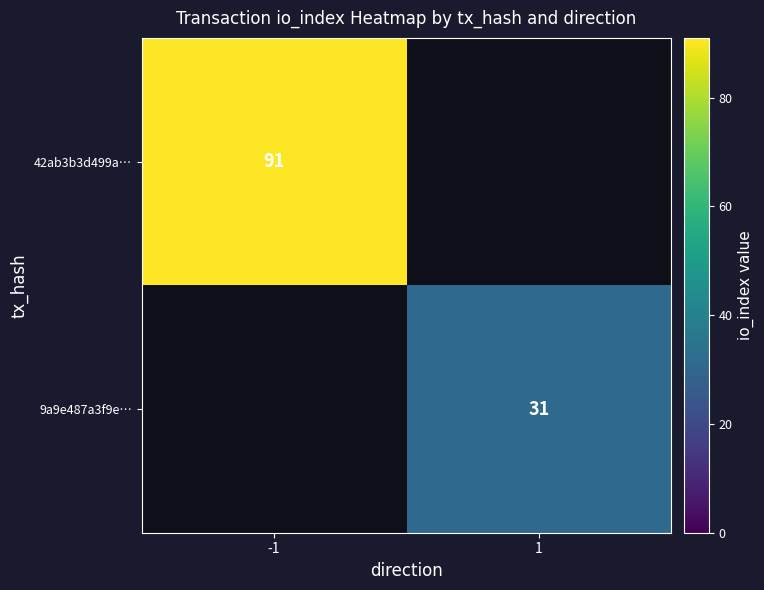

Is the value of 42ab3b3d499a… at -1 greater than the value of 9a9e487a3f9e… at 1?

Yes